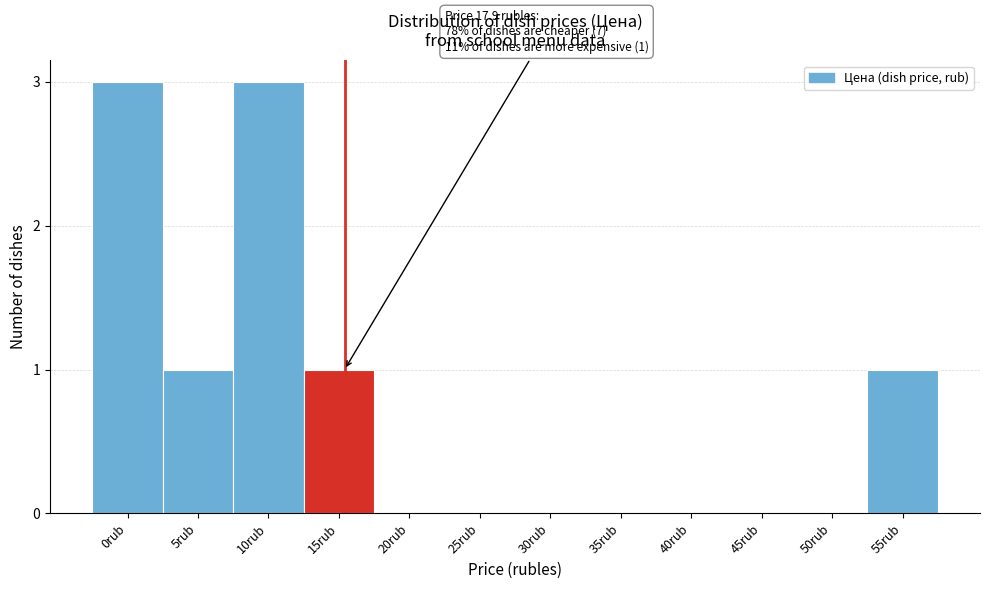

Reading left to right, list all the values displayed in this chart.

0rub=3	5rub=1	10rub=3	15rub=1	20rub=0	25rub=0	30rub=0	35rub=0	40rub=0	45rub=0	50rub=0	55rub=1